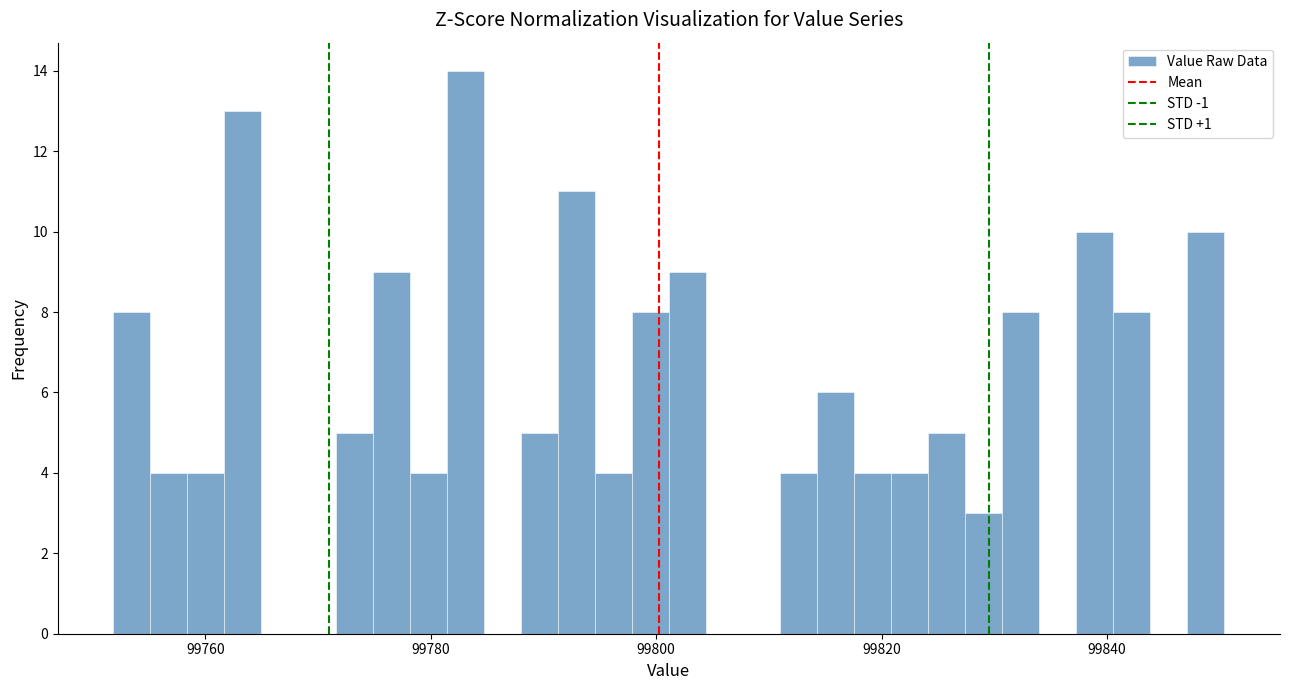

Around what value on the x-axis is the tallest bar? Give the approximate position of its centre, as read against the axis.

99784